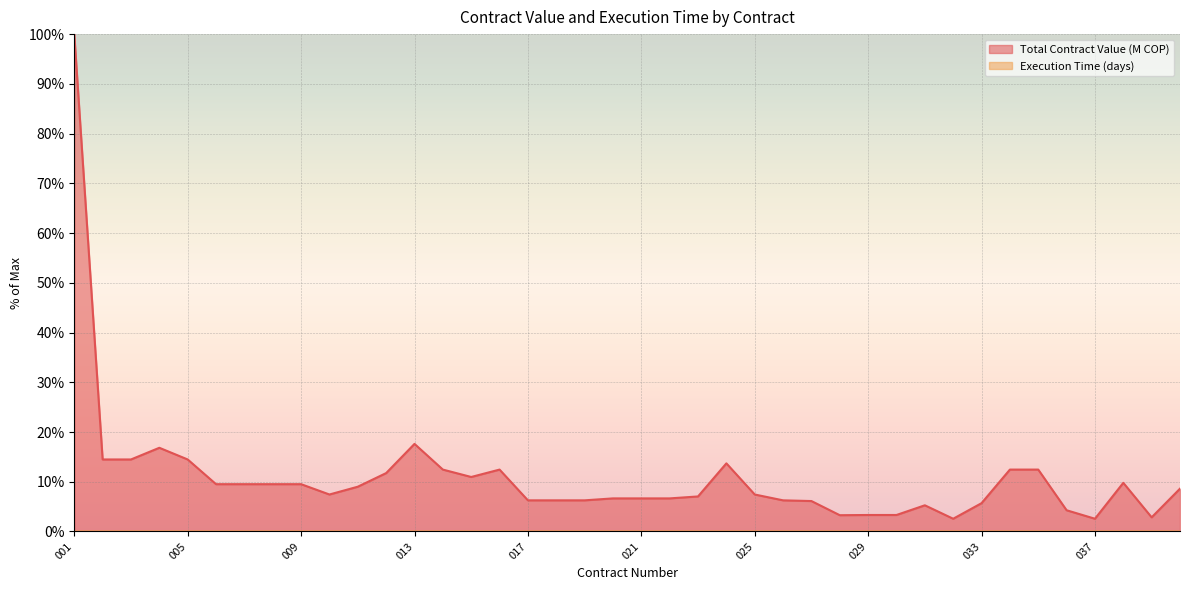

True or false: Execution Time (days) and Total Contract Value (M COP) intersect in this chart.

False